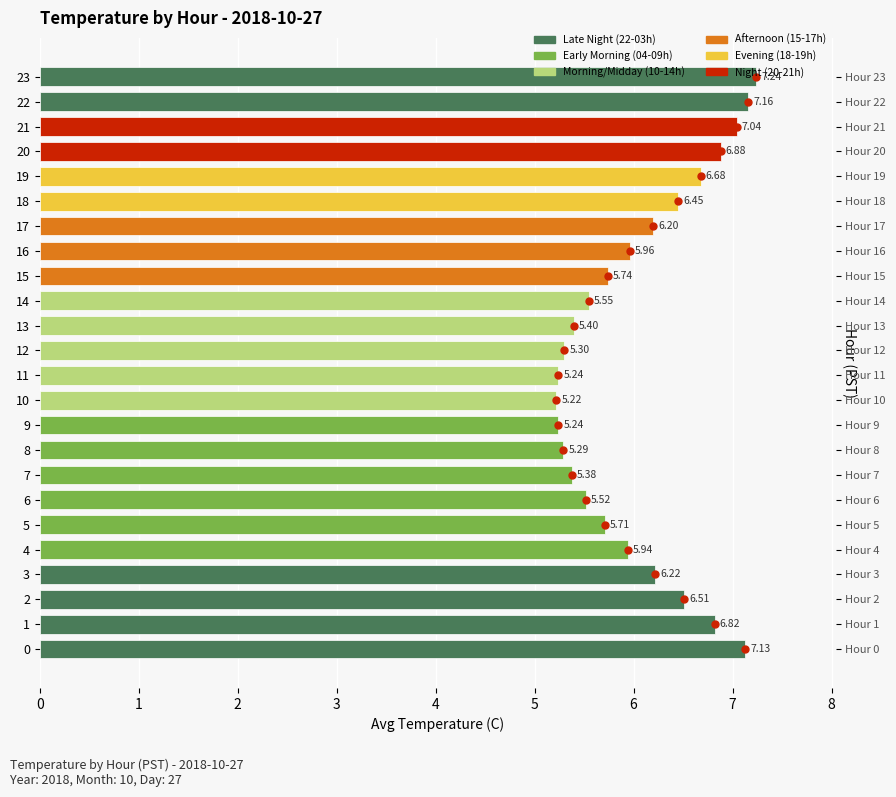

List the labels in order of value, largest first.

23, 22, 0, 21, 20, 1, 19, 2, 18, 3, 17, 16, 4, 15, 5, 14, 6, 13, 7, 12, 8, 9, 11, 10